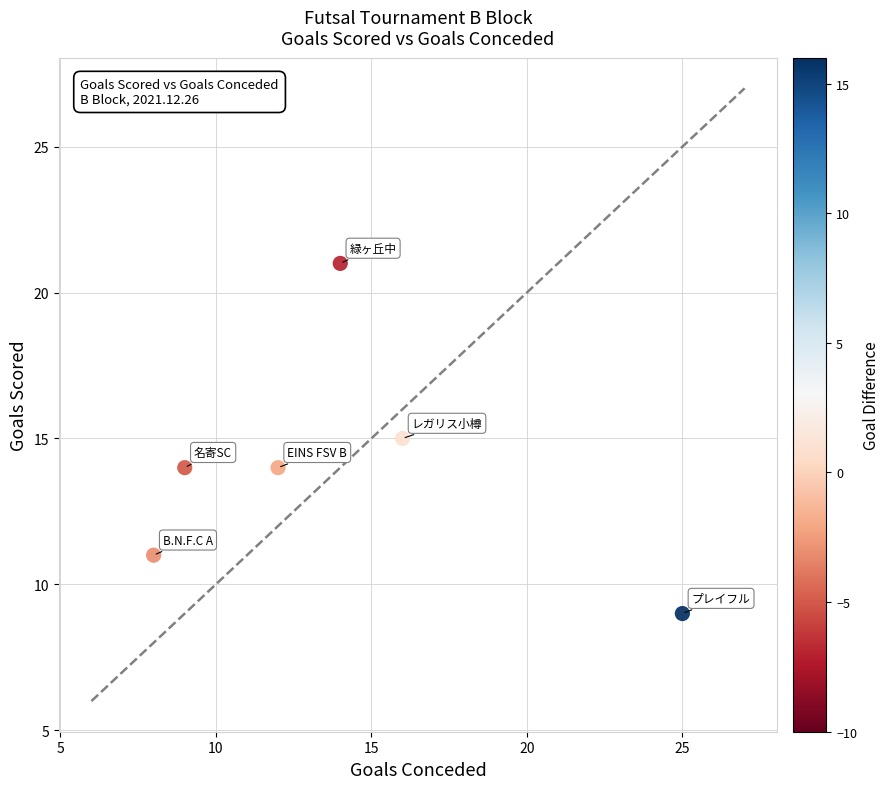

What is the average Y value?

14